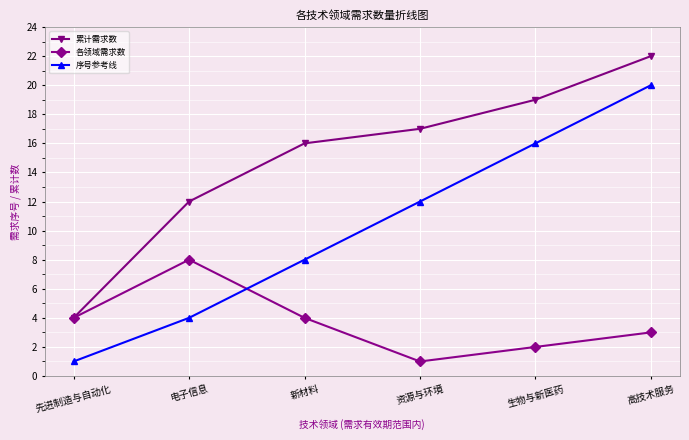

Reading left to right, list all the values displayed in this chart.

累计需求数: 先进制造与自动化=4	电子信息=12	新材料=16	资源与环境=17	生物与新医药=19	高技术服务=22
各领域需求数: 先进制造与自动化=4	电子信息=8	新材料=4	资源与环境=1	生物与新医药=2	高技术服务=3
序号参考线: 先进制造与自动化=1	电子信息=4	新材料=8	资源与环境=12	生物与新医药=16	高技术服务=20